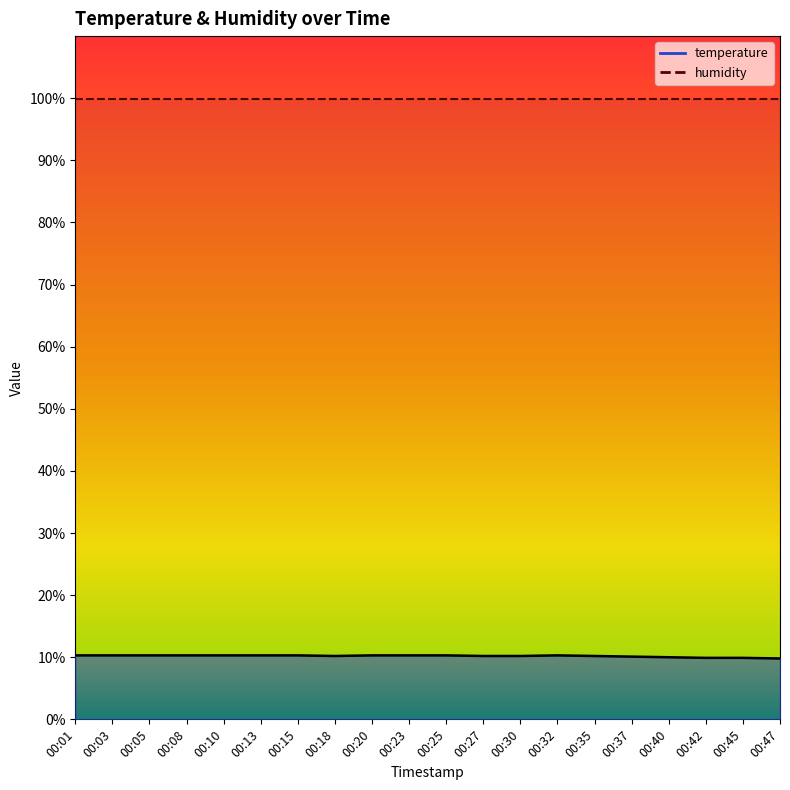

True or false: the data shows 6.1 at 00:35.

False